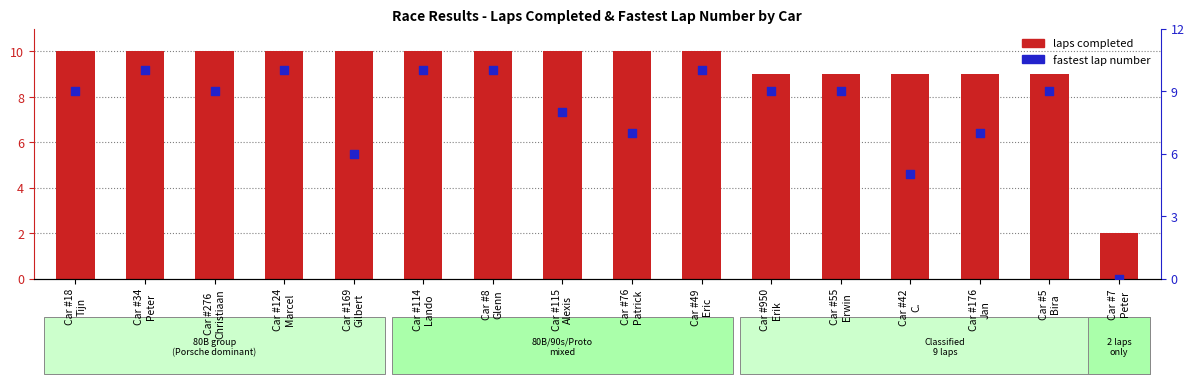

What are all the series names shown in the legend?

laps completed, fastest lap number